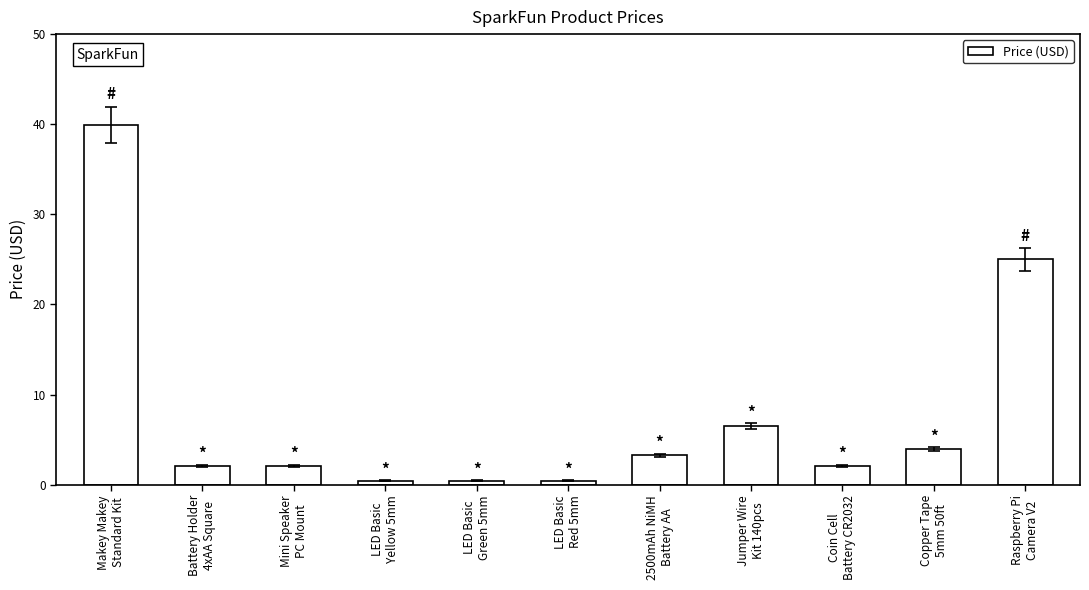

What is the average value?

7.8